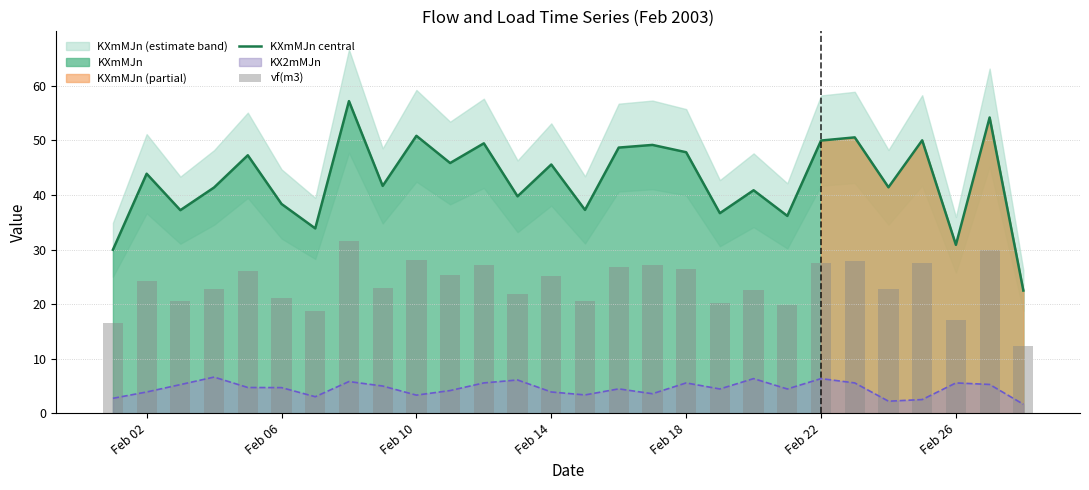

Reading left to right, what are all the values shown in this chart?

KXmMJn central: 30.0	43.9	37.2	41.4	47.3	38.4	33.9	57.2	41.7	50.9	45.9	49.5	39.8	45.6	37.3	48.7	49.2	47.8	36.7	40.9	36.2	50.0	50.6	41.4	50.0	30.9	54.2	22.5
vf(m3): 16.5	24.2	20.5	22.8	26.0	21.1	18.7	31.5	22.9	28.0	25.3	27.2	21.9	25.1	20.5	26.8	27.1	26.4	20.2	22.5	19.9	27.5	27.9	22.8	27.6	17.0	29.9	12.4